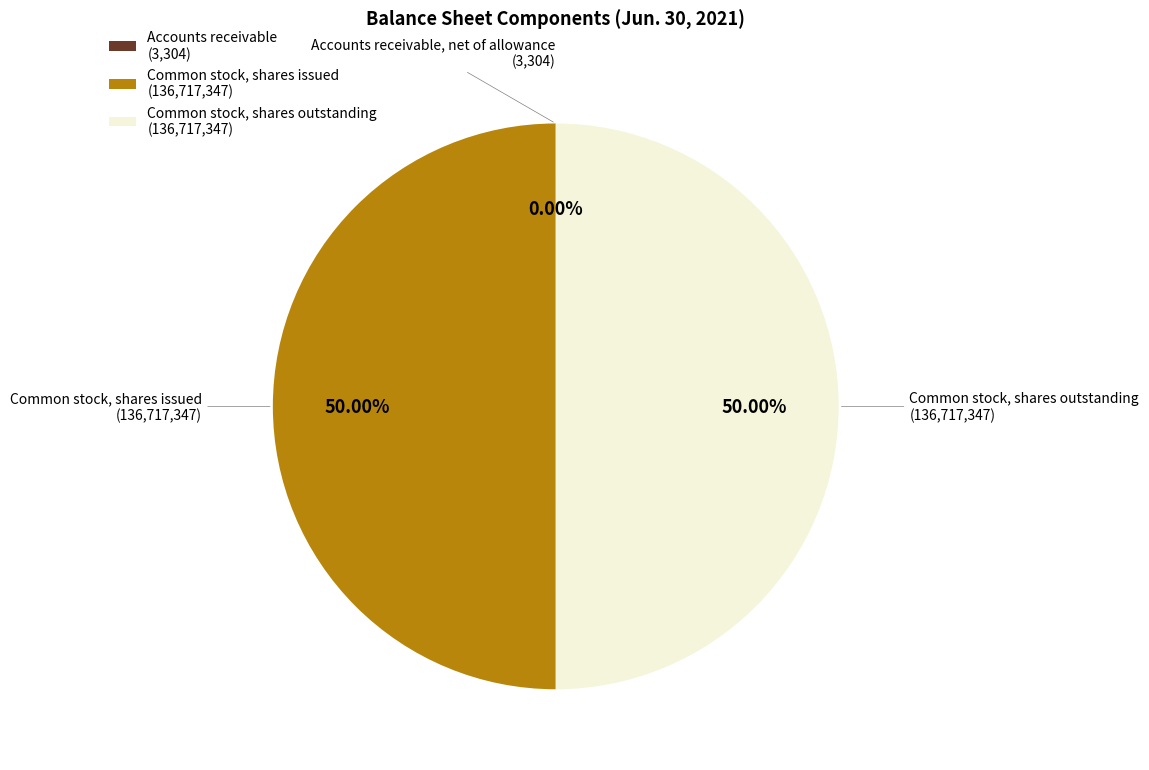

Which slice is the largest?

Common stock, shares issued